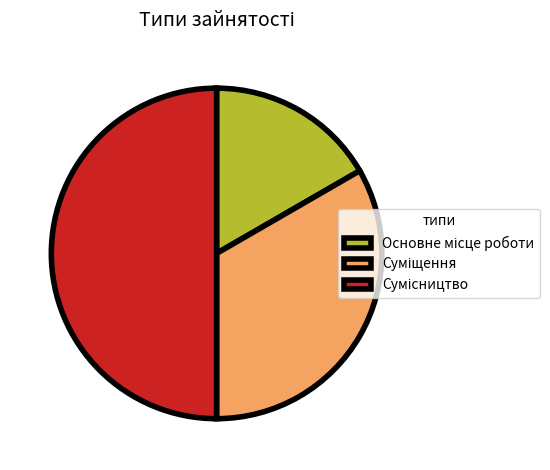

To the nearest percent, what portion does Основне місце роботи represent?

17%